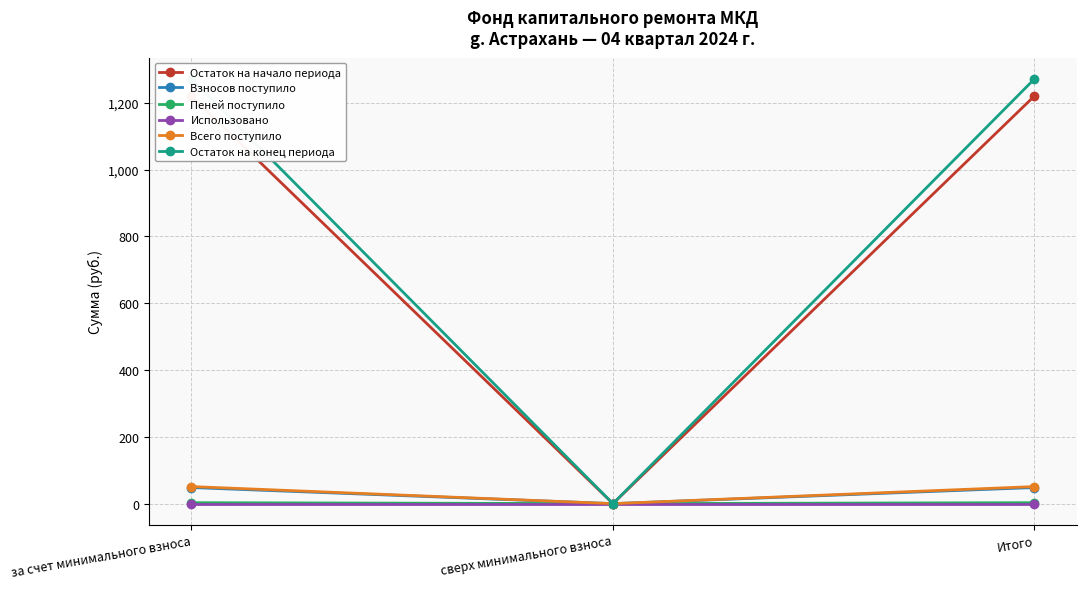

The Остаток на начало периода series shows 0.0 at сверх минимального взноса. True or false?

True